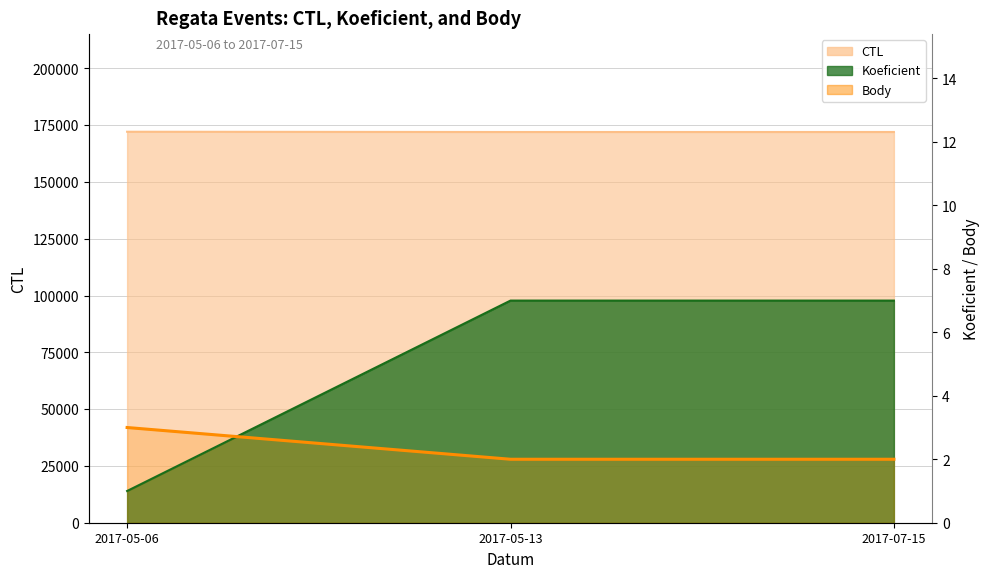

Is it true that the value at 2017-05-13 is 2?

True